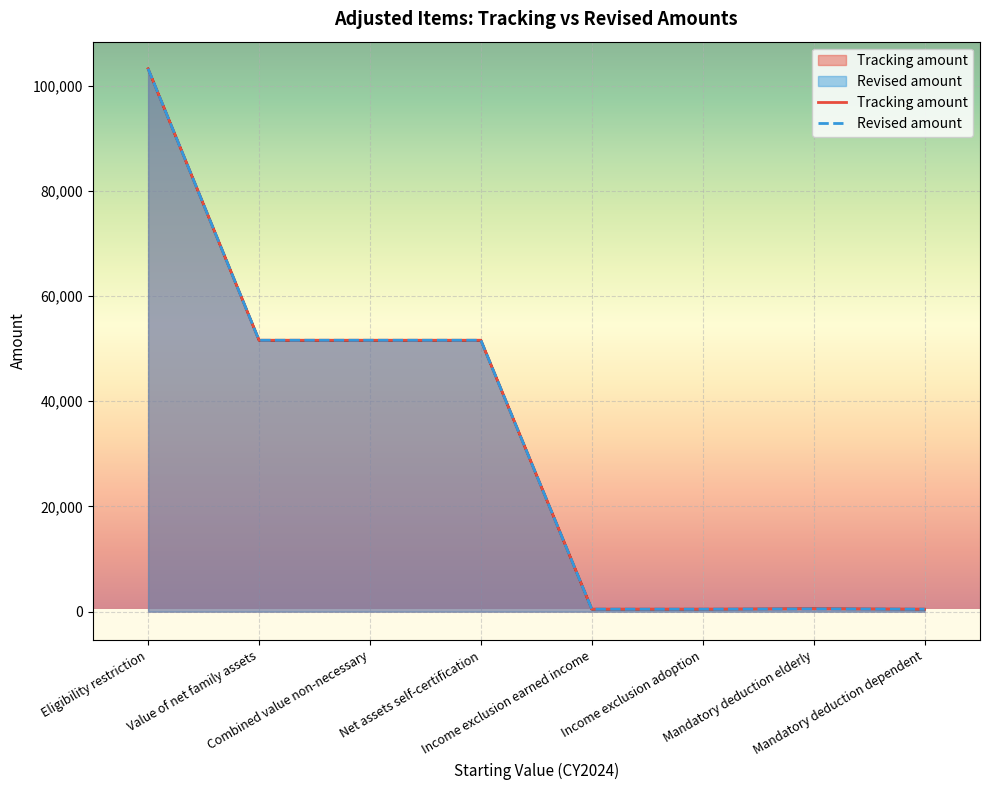

True or false: Revised amount and Tracking amount cross at least once.

False